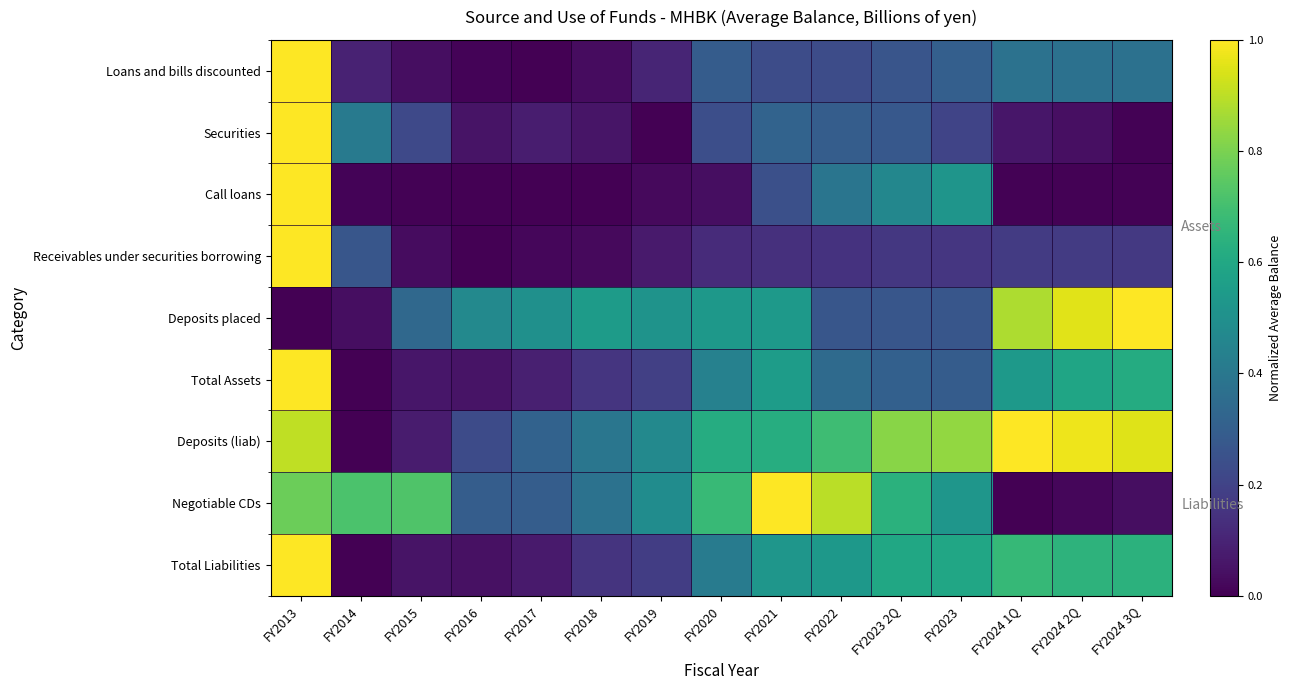

The value of Loans and bills discounted at FY2014 is 0.1. True or false?

True